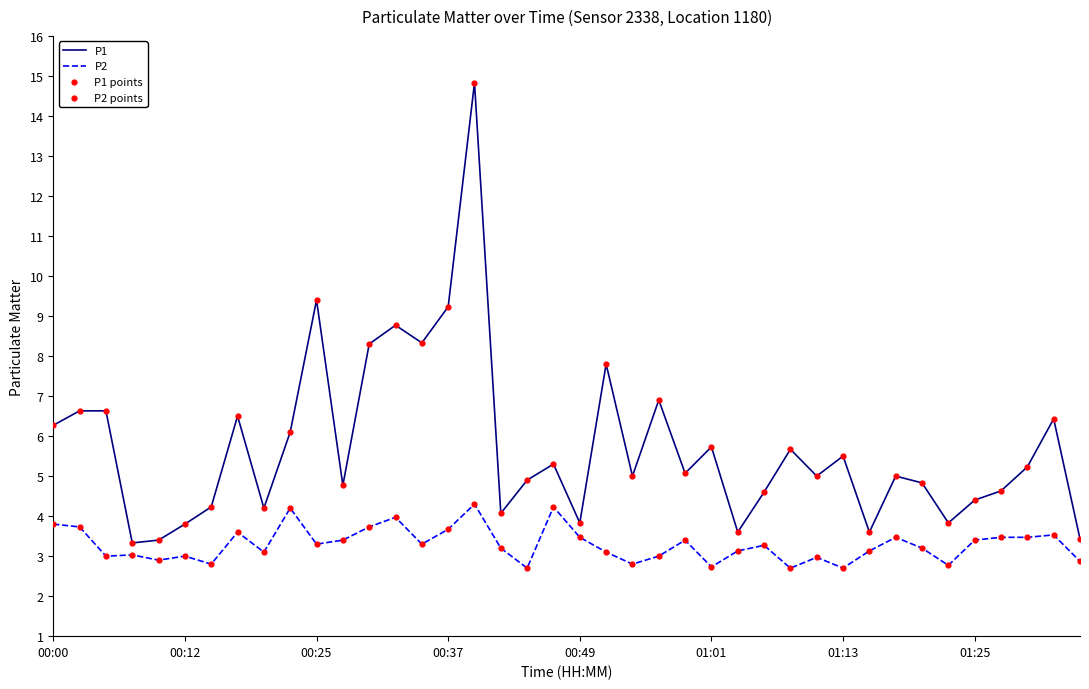

Which series has the largest total across all categories?

P1